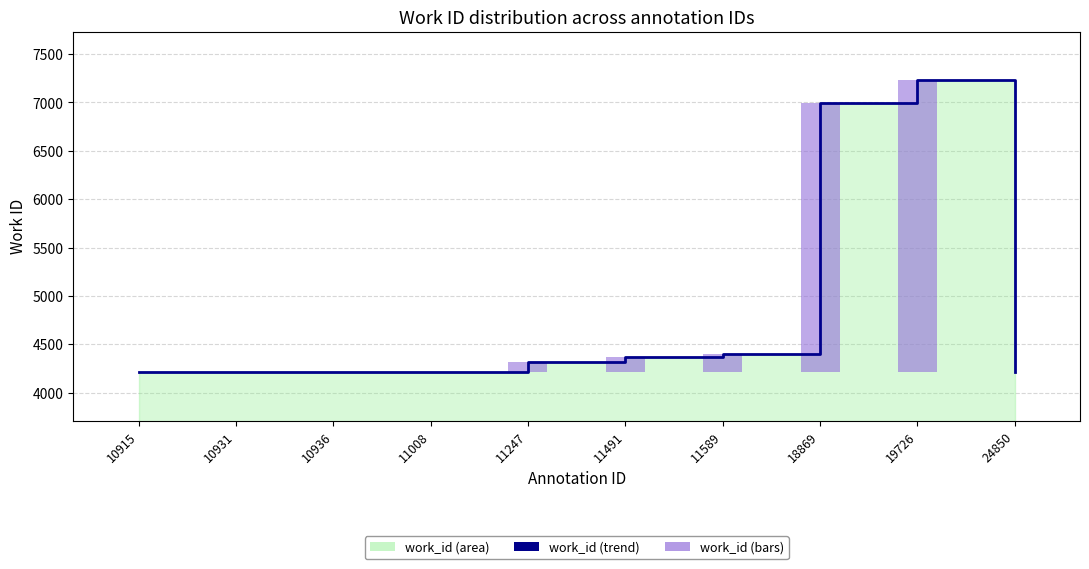

The work_id (trend) series shows 6421 at 11589. True or false?

False